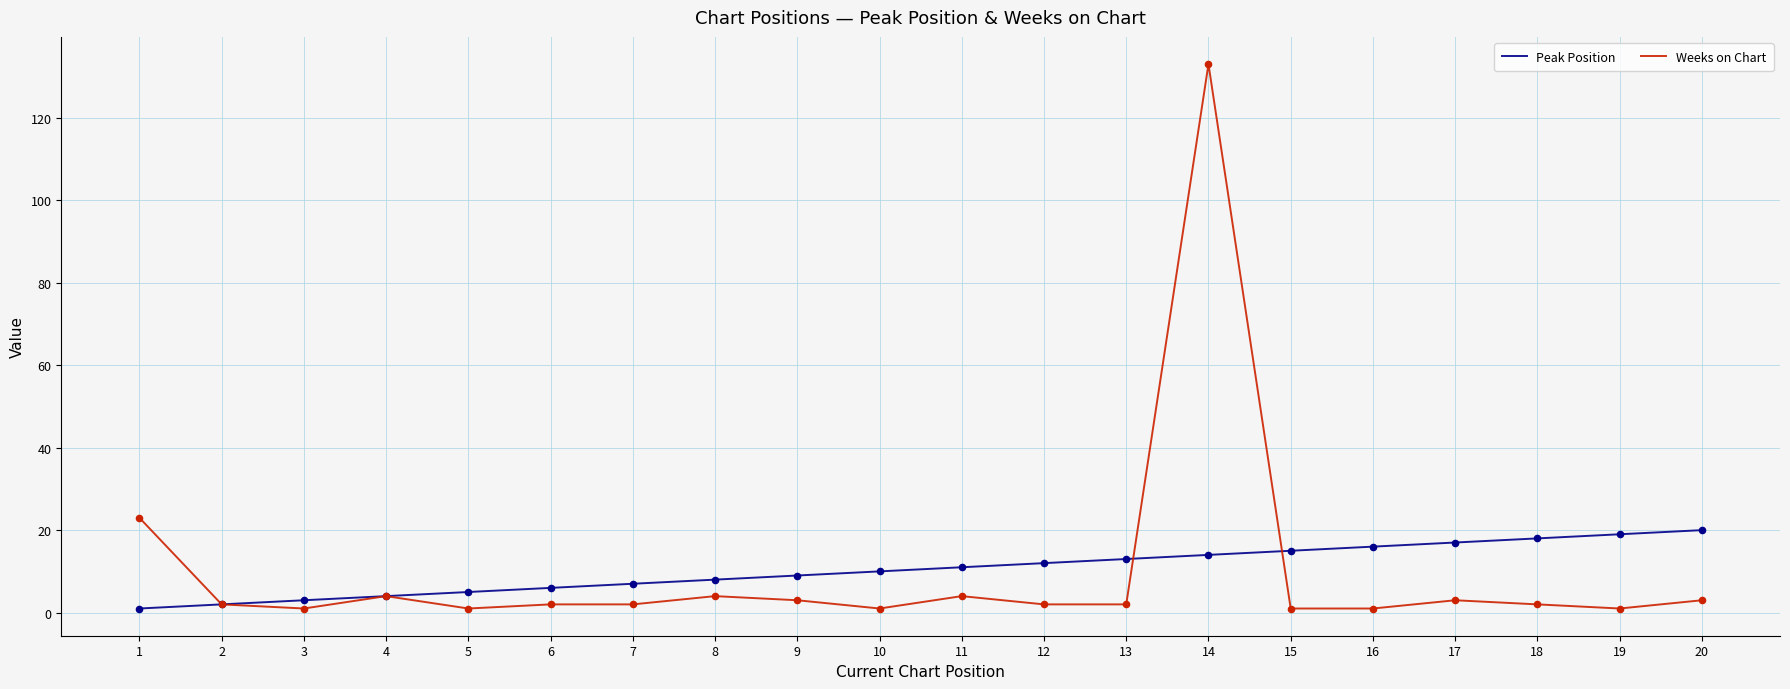

Is the value of Weeks on Chart at 9 greater than the value of Peak Position at 10?

No